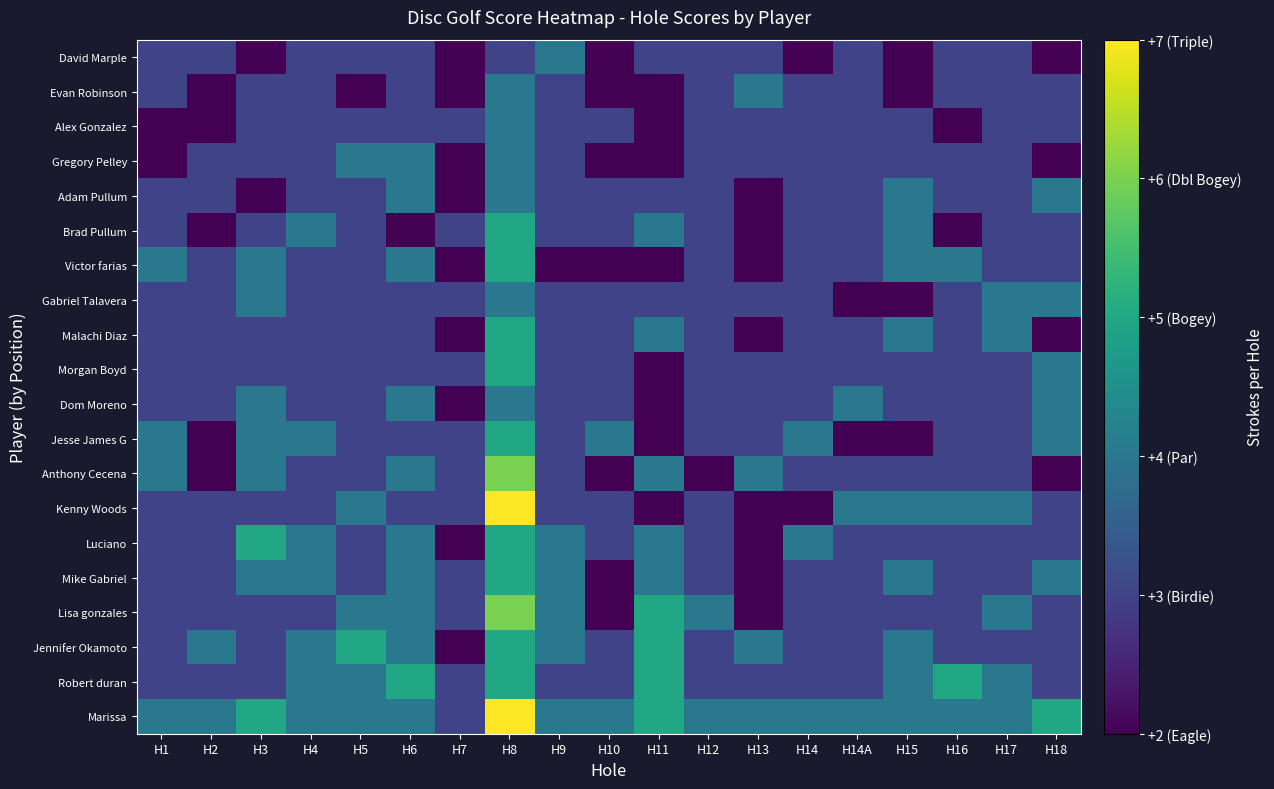

Reading left to right, extract all data points from this chart.

David Marple: H1=3	H2=3	H3=2	H4=3	H5=3	H6=3	H7=2	H8=3	H9=4	H10=2	H11=3	H12=3	H13=3	H14=2	H14A=3	H15=2	H16=3	H17=3	H18=2
Evan Robinson: H1=3	H2=2	H3=3	H4=3	H5=2	H6=3	H7=2	H8=4	H9=3	H10=2	H11=2	H12=3	H13=4	H14=3	H14A=3	H15=2	H16=3	H17=3	H18=3
Alex Gonzalez: H1=2	H2=2	H3=3	H4=3	H5=3	H6=3	H7=3	H8=4	H9=3	H10=3	H11=2	H12=3	H13=3	H14=3	H14A=3	H15=3	H16=2	H17=3	H18=3
Gregory Pelley: H1=2	H2=3	H3=3	H4=3	H5=4	H6=4	H7=2	H8=4	H9=3	H10=2	H11=2	H12=3	H13=3	H14=3	H14A=3	H15=3	H16=3	H17=3	H18=2
Adam Pullum: H1=3	H2=3	H3=2	H4=3	H5=3	H6=4	H7=2	H8=4	H9=3	H10=3	H11=3	H12=3	H13=2	H14=3	H14A=3	H15=4	H16=3	H17=3	H18=4
Brad Pullum: H1=3	H2=2	H3=3	H4=4	H5=3	H6=2	H7=3	H8=5	H9=3	H10=3	H11=4	H12=3	H13=2	H14=3	H14A=3	H15=4	H16=2	H17=3	H18=3
Victor farias: H1=4	H2=3	H3=4	H4=3	H5=3	H6=4	H7=2	H8=5	H9=2	H10=2	H11=2	H12=3	H13=2	H14=3	H14A=3	H15=4	H16=4	H17=3	H18=3
Gabriel Talavera: H1=3	H2=3	H3=4	H4=3	H5=3	H6=3	H7=3	H8=4	H9=3	H10=3	H11=3	H12=3	H13=3	H14=3	H14A=2	H15=2	H16=3	H17=4	H18=4
Malachi Diaz: H1=3	H2=3	H3=3	H4=3	H5=3	H6=3	H7=2	H8=5	H9=3	H10=3	H11=4	H12=3	H13=2	H14=3	H14A=3	H15=4	H16=3	H17=4	H18=2
Morgan Boyd: H1=3	H2=3	H3=3	H4=3	H5=3	H6=3	H7=3	H8=5	H9=3	H10=3	H11=2	H12=3	H13=3	H14=3	H14A=3	H15=3	H16=3	H17=3	H18=4
Dom Moreno: H1=3	H2=3	H3=4	H4=3	H5=3	H6=4	H7=2	H8=4	H9=3	H10=3	H11=2	H12=3	H13=3	H14=3	H14A=4	H15=3	H16=3	H17=3	H18=4
Jesse James G: H1=4	H2=2	H3=4	H4=4	H5=3	H6=3	H7=3	H8=5	H9=3	H10=4	H11=2	H12=3	H13=3	H14=4	H14A=2	H15=2	H16=3	H17=3	H18=4
Anthony Cecena: H1=4	H2=2	H3=4	H4=3	H5=3	H6=4	H7=3	H8=6	H9=3	H10=2	H11=4	H12=2	H13=4	H14=3	H14A=3	H15=3	H16=3	H17=3	H18=2
Kenny Woods: H1=3	H2=3	H3=3	H4=3	H5=4	H6=3	H7=3	H8=7	H9=3	H10=3	H11=2	H12=3	H13=2	H14=2	H14A=4	H15=4	H16=4	H17=4	H18=3
Luciano: H1=3	H2=3	H3=5	H4=4	H5=3	H6=4	H7=2	H8=5	H9=4	H10=3	H11=4	H12=3	H13=2	H14=4	H14A=3	H15=3	H16=3	H17=3	H18=3
Mike Gabriel: H1=3	H2=3	H3=4	H4=4	H5=3	H6=4	H7=3	H8=5	H9=4	H10=2	H11=4	H12=3	H13=2	H14=3	H14A=3	H15=4	H16=3	H17=3	H18=4
Lisa gonzales: H1=3	H2=3	H3=3	H4=3	H5=4	H6=4	H7=3	H8=6	H9=4	H10=2	H11=5	H12=4	H13=2	H14=3	H14A=3	H15=3	H16=3	H17=4	H18=3
Jennifer Okamoto: H1=3	H2=4	H3=3	H4=4	H5=5	H6=4	H7=2	H8=5	H9=4	H10=3	H11=5	H12=3	H13=4	H14=3	H14A=3	H15=4	H16=3	H17=3	H18=3
Robert duran: H1=3	H2=3	H3=3	H4=4	H5=4	H6=5	H7=3	H8=5	H9=3	H10=3	H11=5	H12=3	H13=3	H14=3	H14A=3	H15=4	H16=5	H17=4	H18=3
Marissa: H1=4	H2=4	H3=5	H4=4	H5=4	H6=4	H7=3	H8=7	H9=4	H10=4	H11=5	H12=4	H13=4	H14=4	H14A=4	H15=4	H16=4	H17=4	H18=5